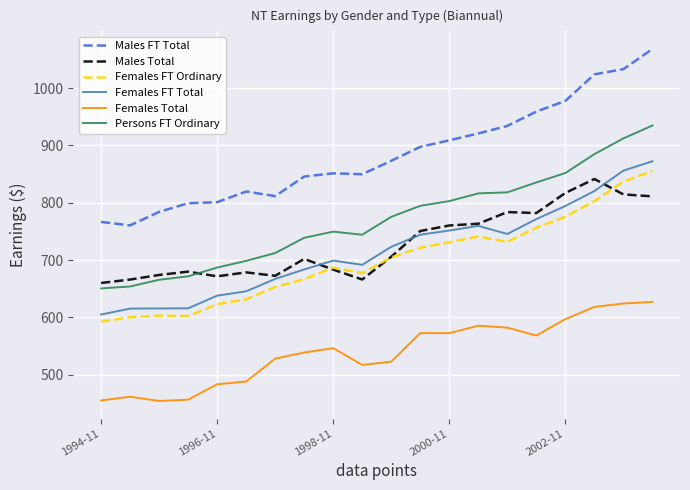

True or false: Females FT Total and Males FT Total intersect in this chart.

False